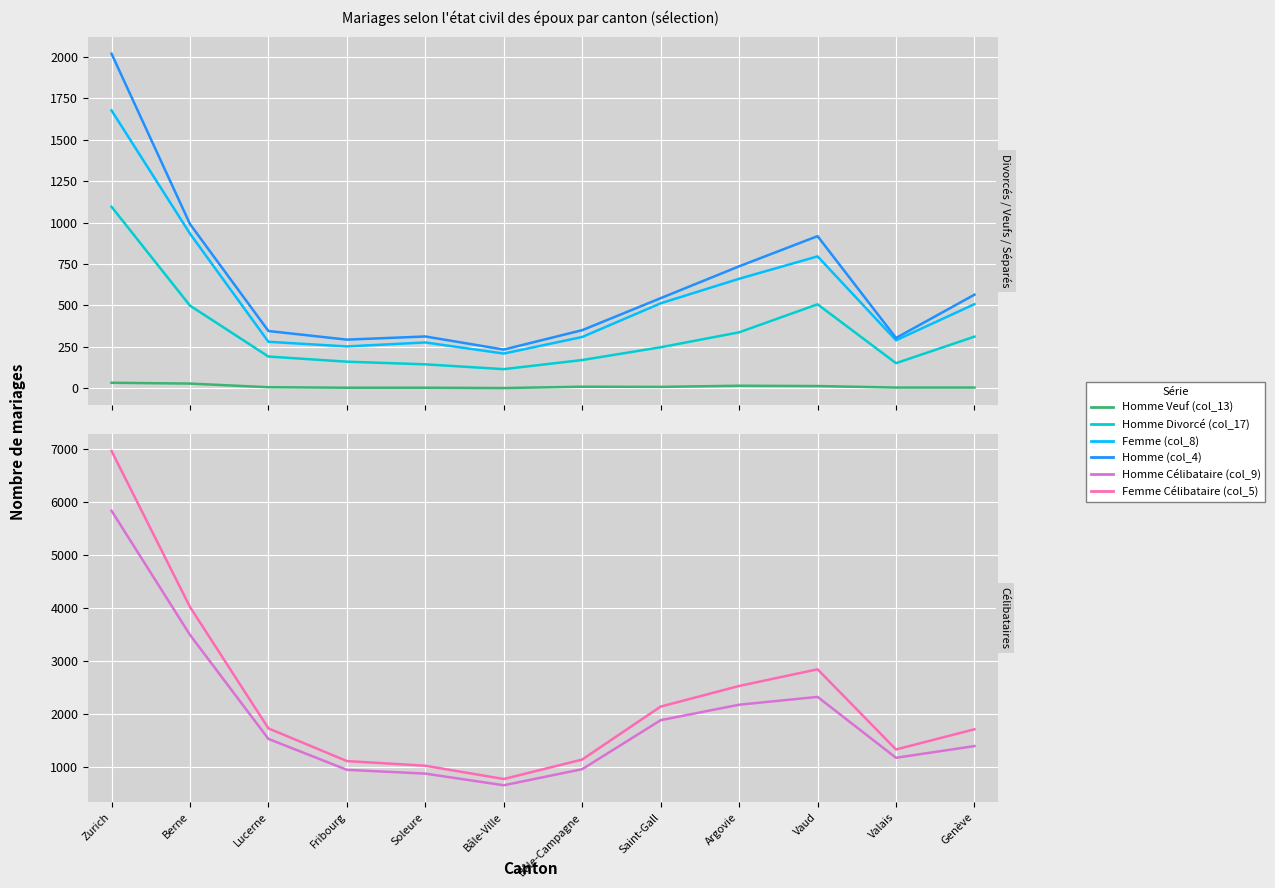

What value does the Homme Divorcé (col_17) series have at Bâle-Ville, to the nearest 100?

100